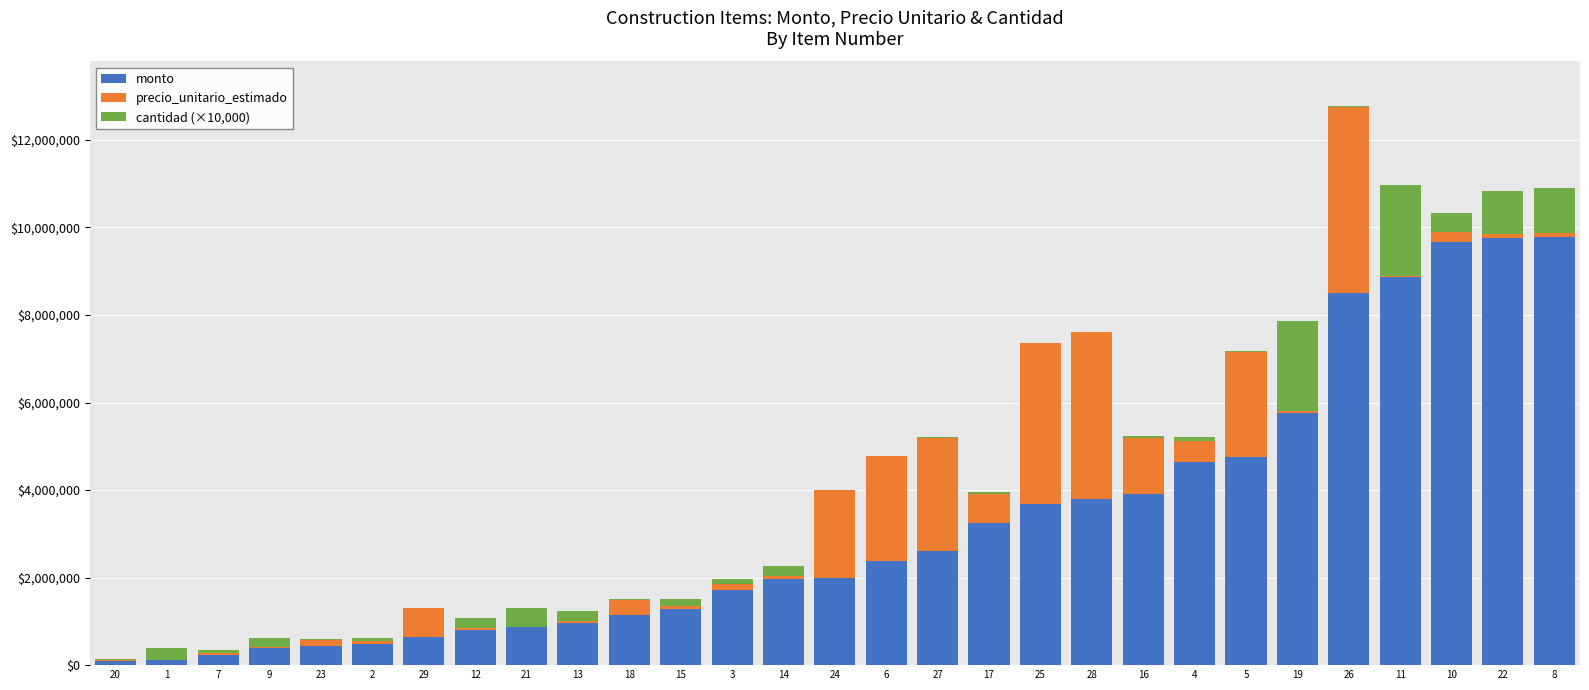

What are all the series names shown in the legend?

monto, precio_unitario_estimado, cantidad (×10,000)